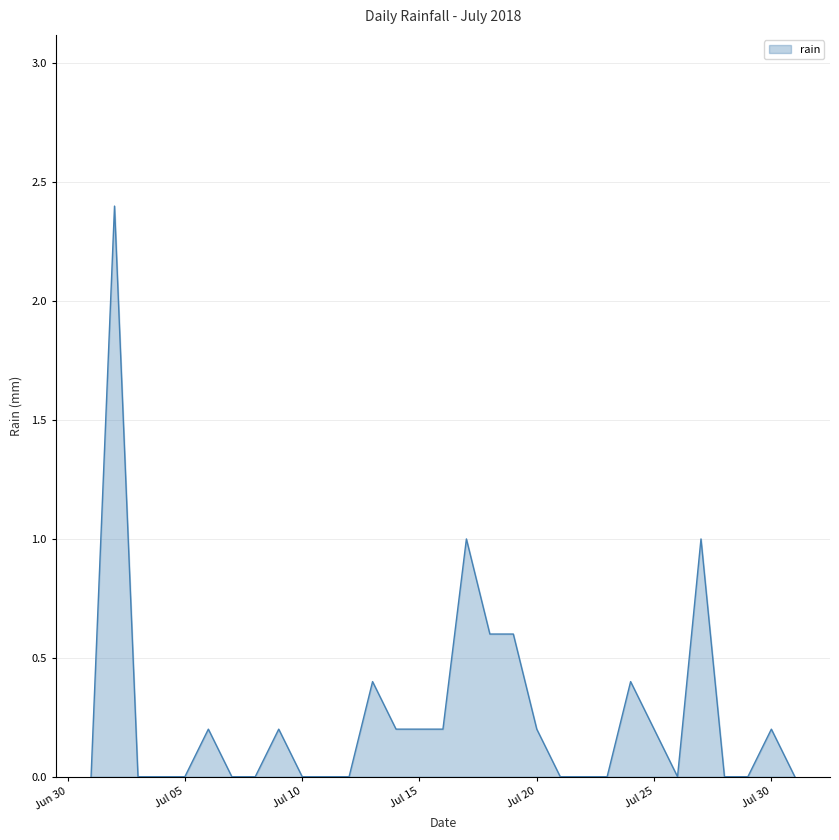

Reading left to right, transcribe all the data shown in this chart.

0.0	2.4	0.0	0.0	0.0	0.2	0.0	0.0	0.2	0.0	0.0	0.0	0.4	0.2	0.2	0.2	1.0	0.6	0.6	0.2	0.0	0.0	0.0	0.4	0.2	0.0	1.0	0.0	0.0	0.2	0.0